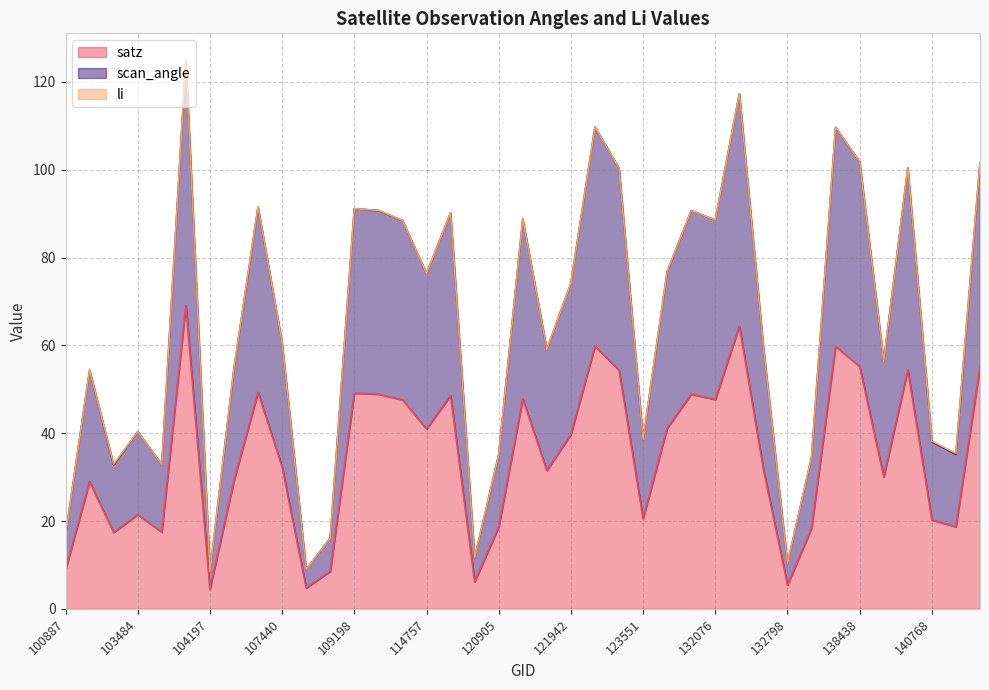

The value of satz at 121942 is 39.7. True or false?

True